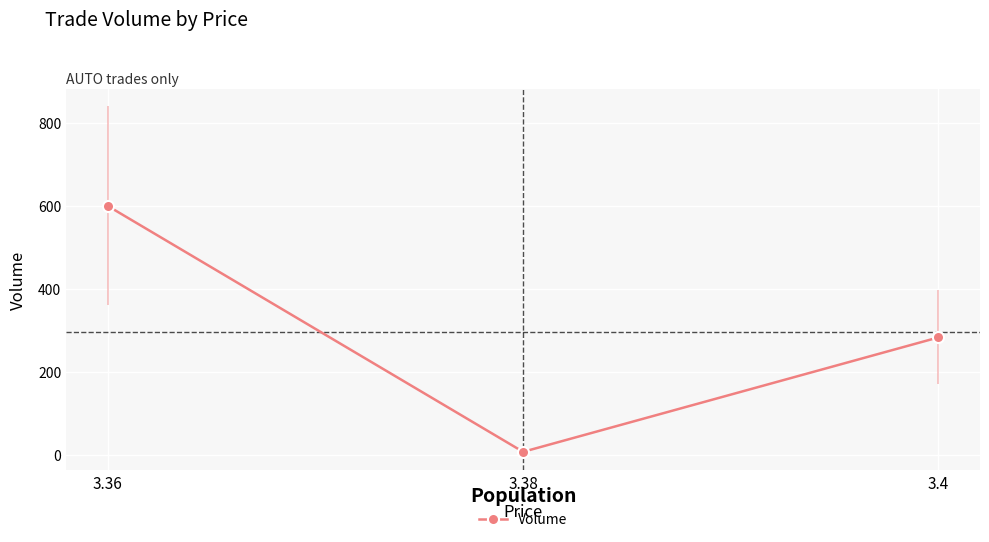

Does the chart display data point markers on the line(s)?

Yes